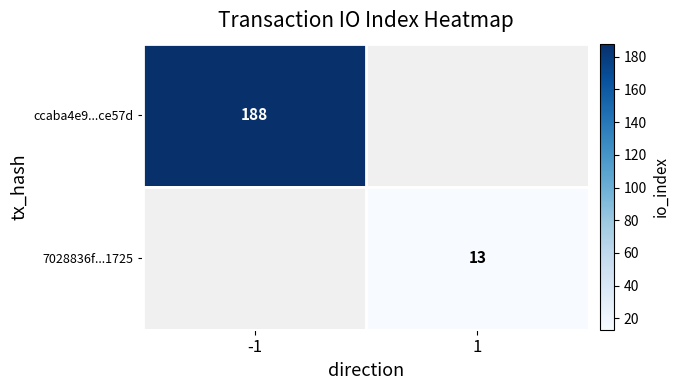

True or false: 7028836f...1725 has a value of 20 at 1.

False